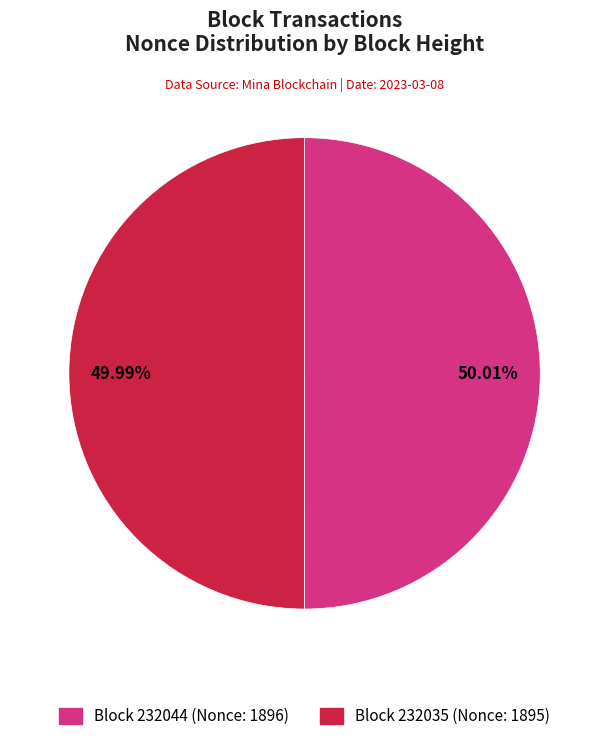

Is there any slice that represents more than half of the pie?

Yes